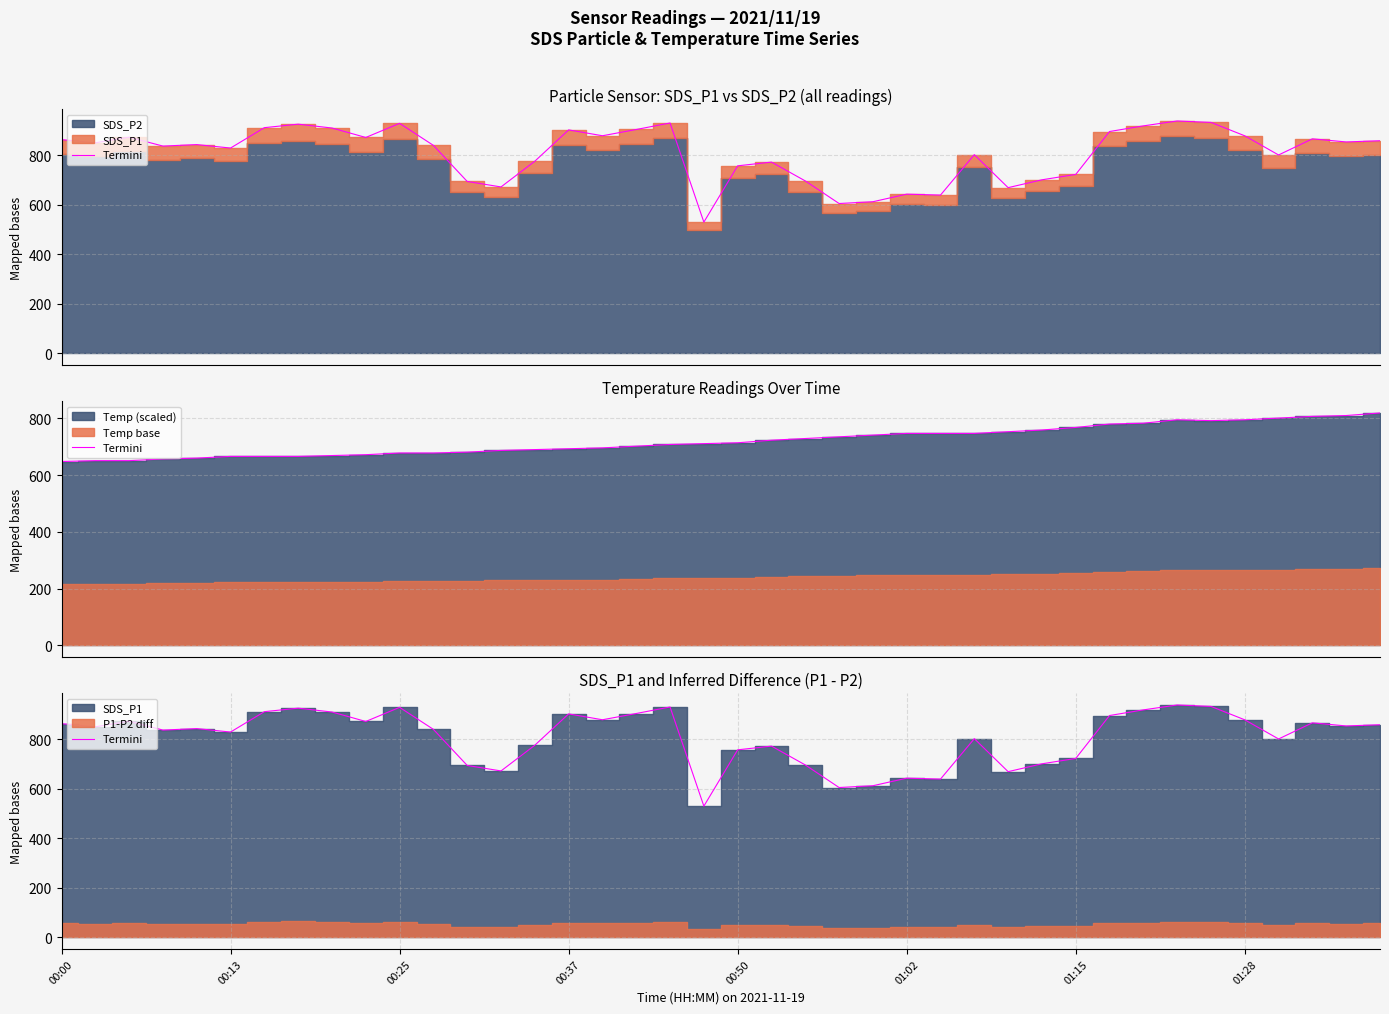

Reading left to right, transcribe all the data shown in this chart.

863.7	851.0	873.6	837.7	843.8	829.8	912.2	926.3	910.7	872.6	929.6	840.6	694.8	672.7	776.6	903.1	879.5	904.8	931.1	530.5	758.0	773.0	696.9	605.7	612.9	643.5	639.8	803.1	669.8	701.5	723.2	896.6	919.4	939.2	933.4	879.2	801.8	867.1	854.5	859.3